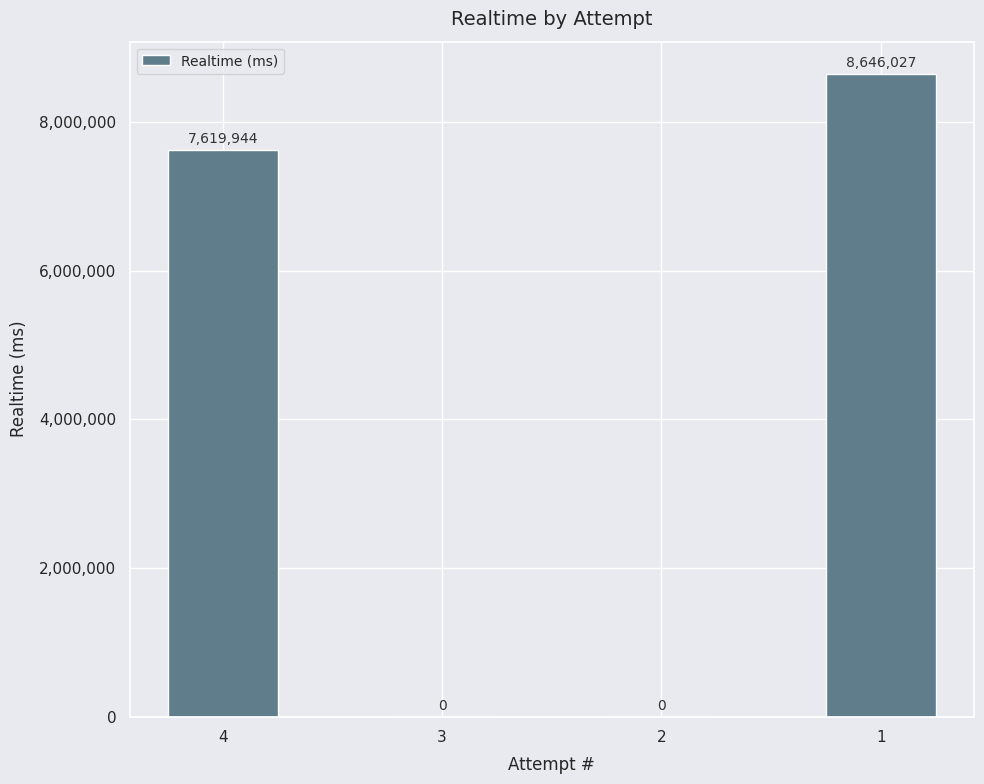

Reading left to right, transcribe all the data shown in this chart.

4=7619944	3=0	2=0	1=8646027